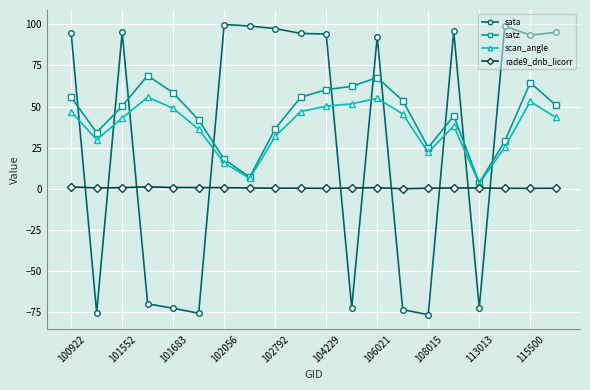

Does the chart have visible grid lines?

Yes